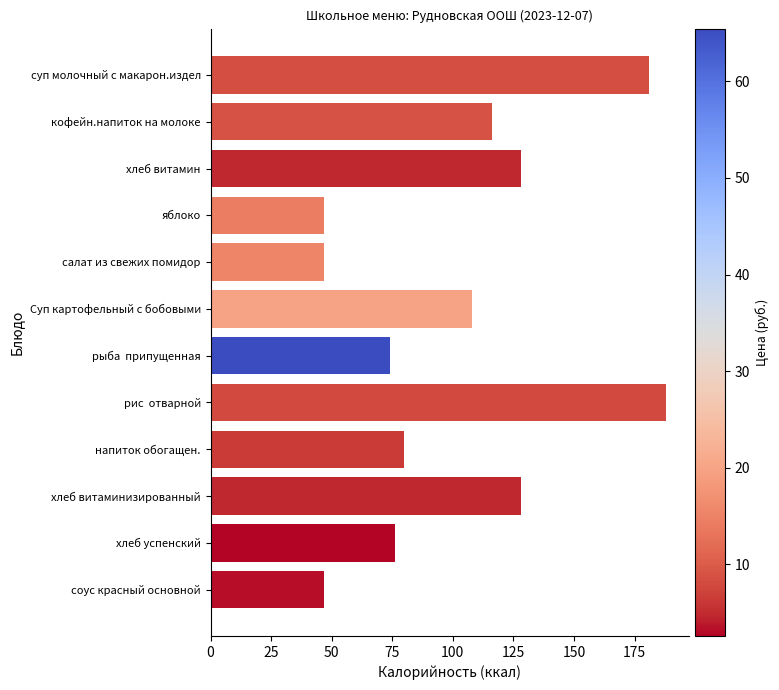

Is it true that the value at салат из свежих помидор is 21?

False